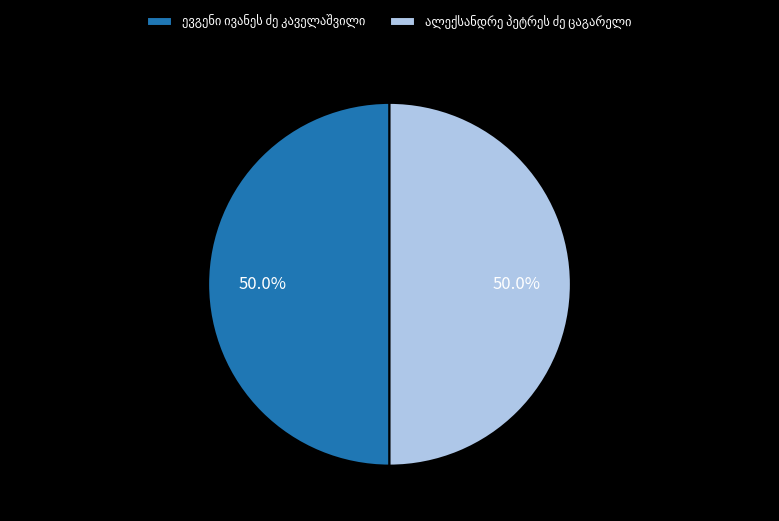

How many segments does this pie chart have?

2